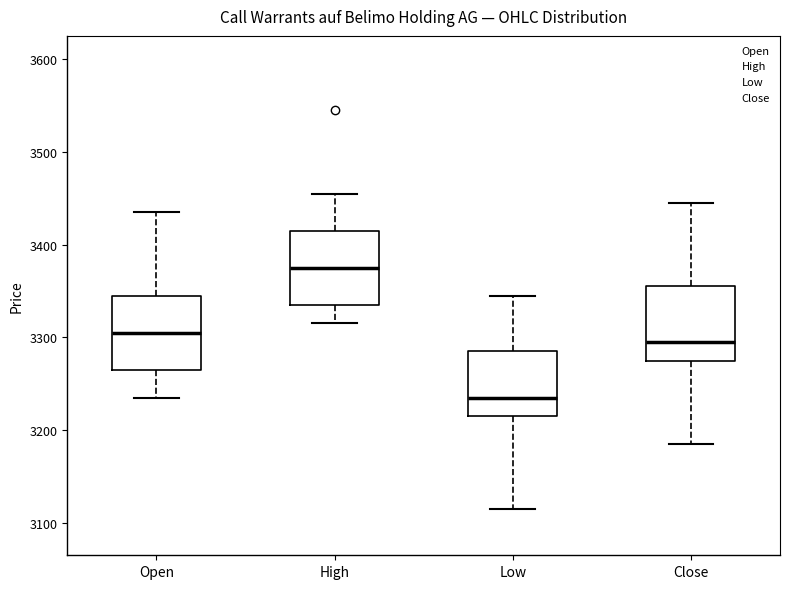

Reading left to right, transcribe this box plot: for each box, give where its median line is, the range the box spans, and where its two whiskers end, as read against the y-axis. The values are not printed on the chart, so give them approximately, as read against the axis.

Open: median 3310, box 3270 to 3350, whiskers 3240 to 3440
High: median 3380, box 3340 to 3420, whiskers 3320 to 3460
Low: median 3240, box 3220 to 3290, whiskers 3120 to 3350
Close: median 3300, box 3280 to 3360, whiskers 3190 to 3450